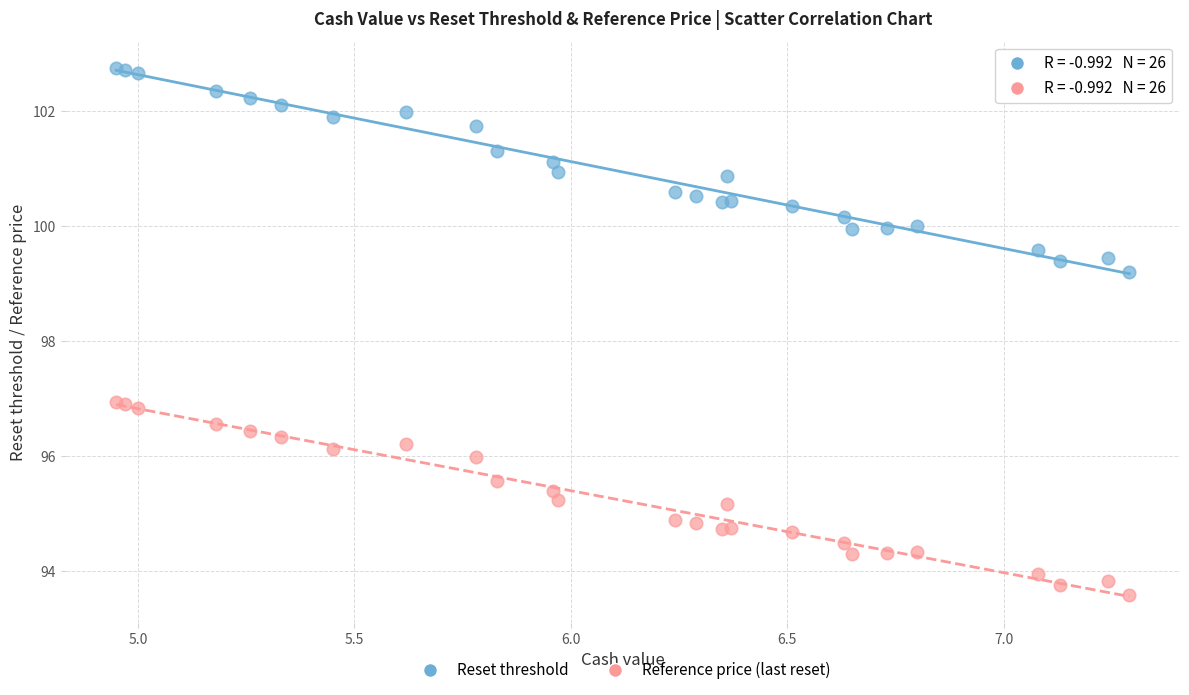

Which series contains the lowest Y value?

Reference price (last reset)